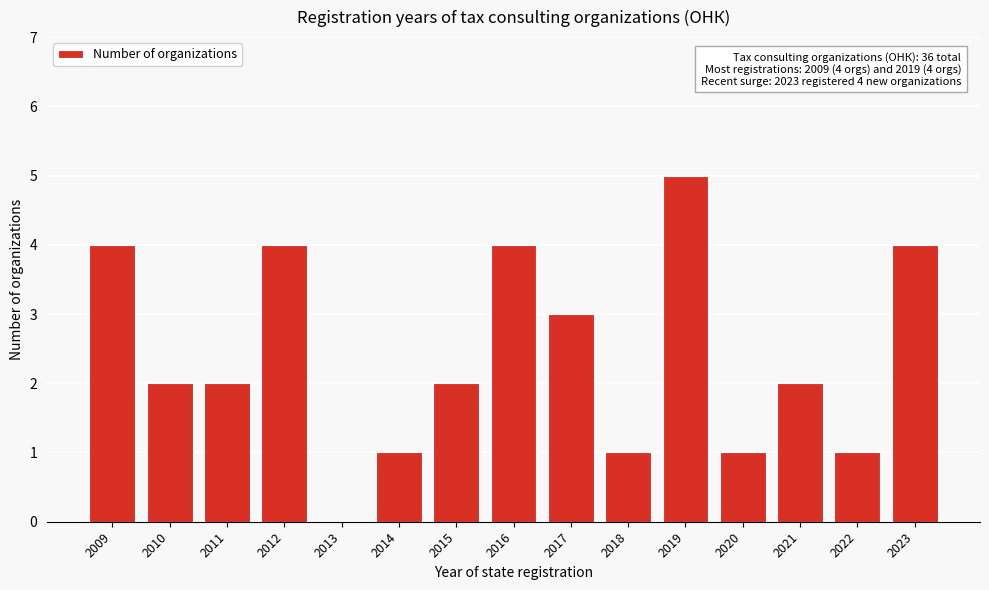

Reading left to right, what are all the values shown in this chart?

2009=4	2010=2	2011=2	2012=4	2013=0	2014=1	2015=2	2016=4	2017=3	2018=1	2019=5	2020=1	2021=2	2022=1	2023=4